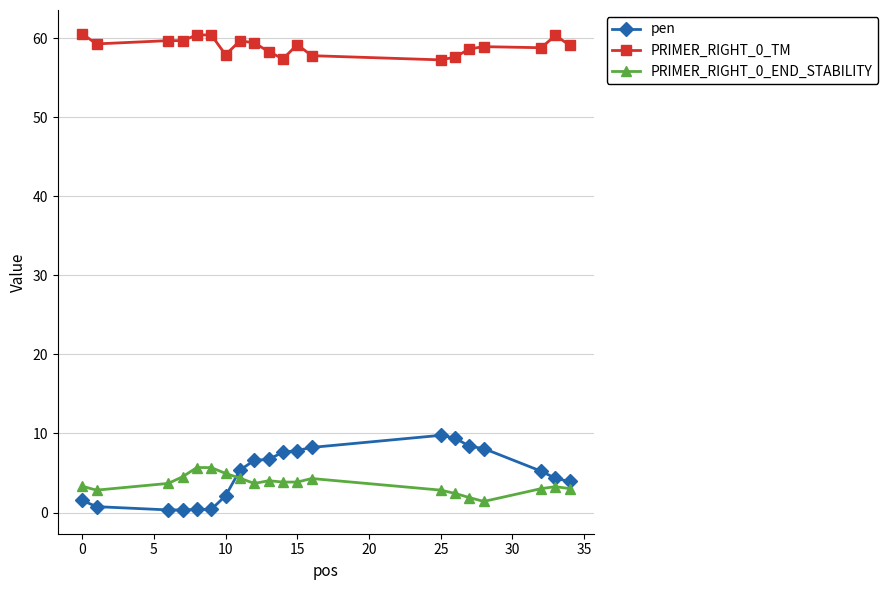

Is this an area chart (filled region under the line)?

No